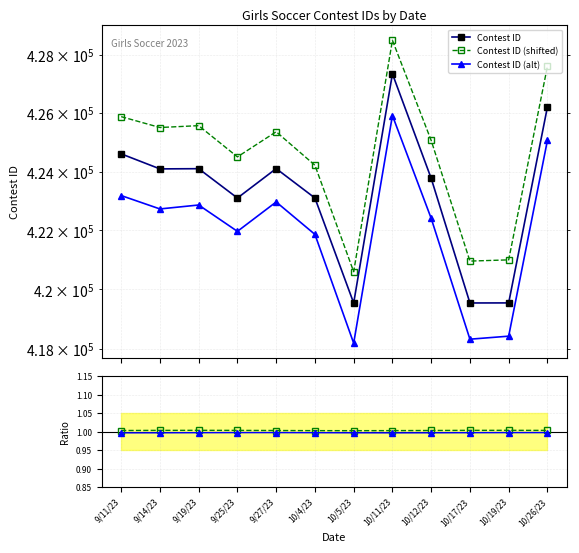

What position from the right is 10/17/23?

3